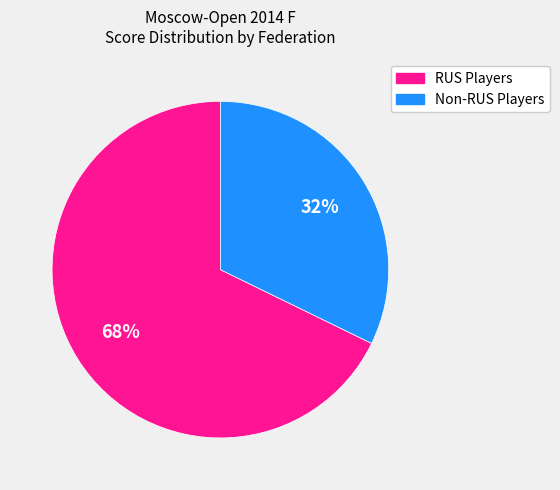

To the nearest percent, what is the average slice percentage?

50%